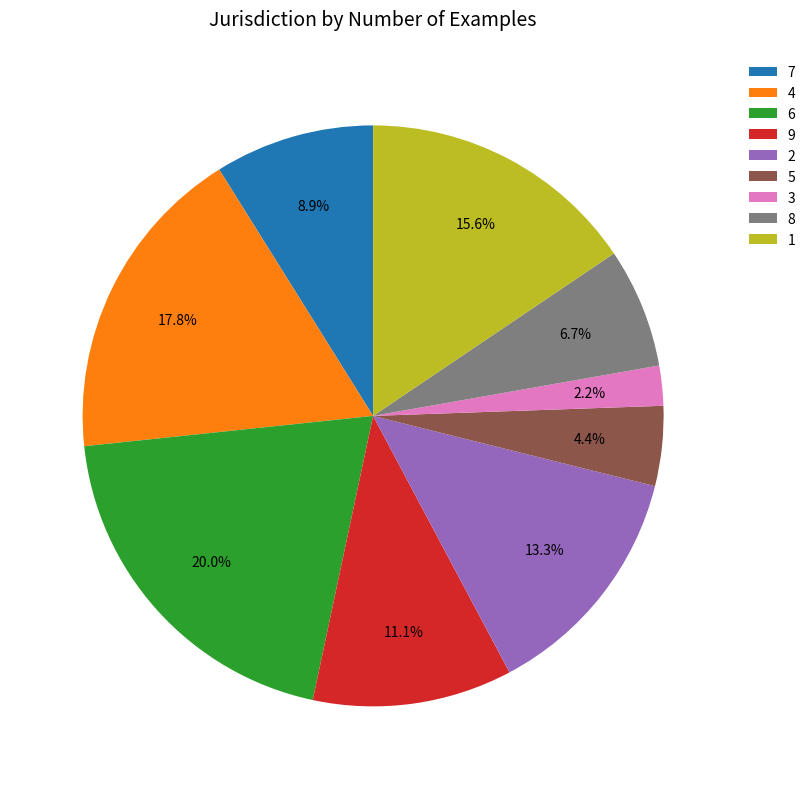

How many segments does this pie chart have?

9